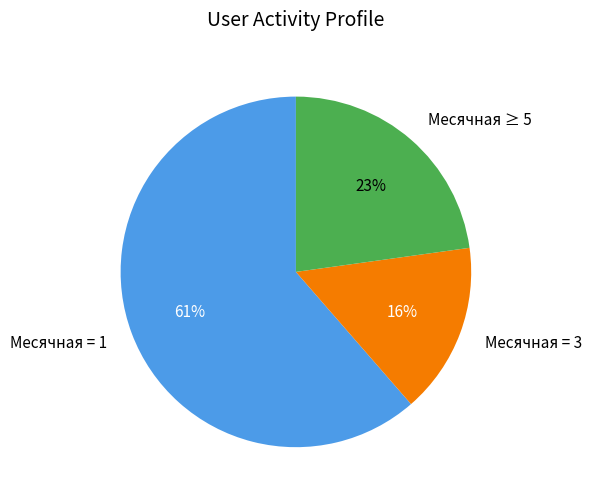

Does any single category account for the majority?

Yes